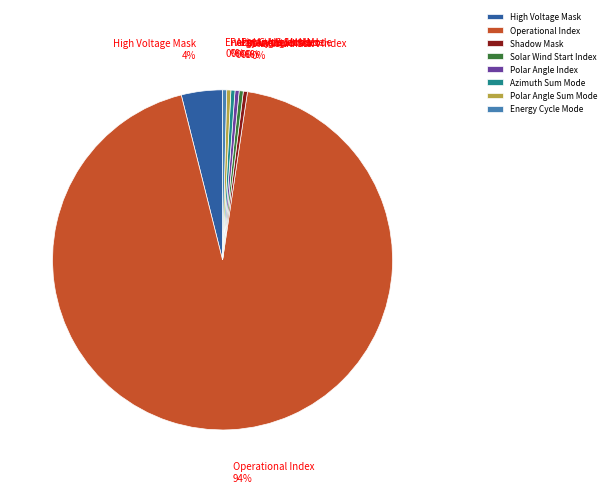

To the nearest percent, what is the average slice percentage?

12%